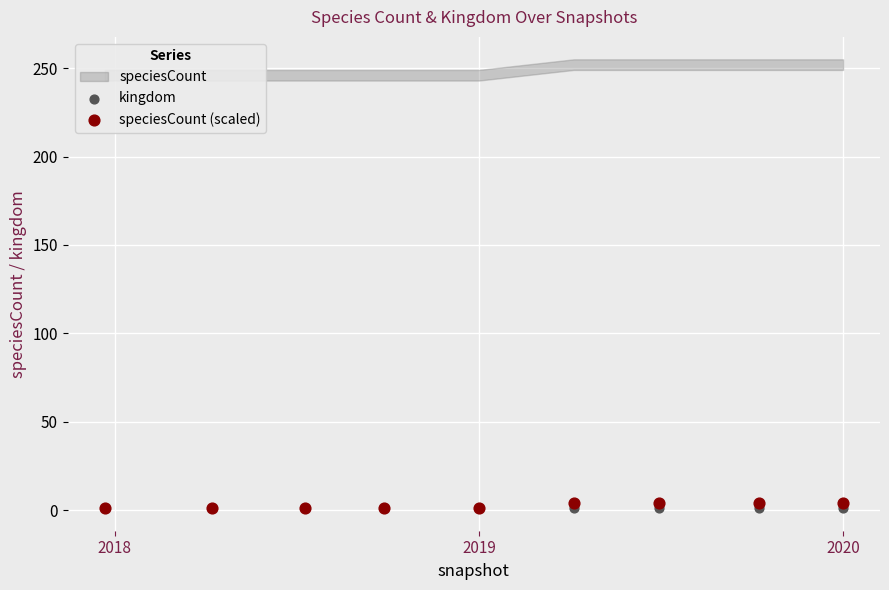

Which series reaches the minimum Y coordinate?

kingdom